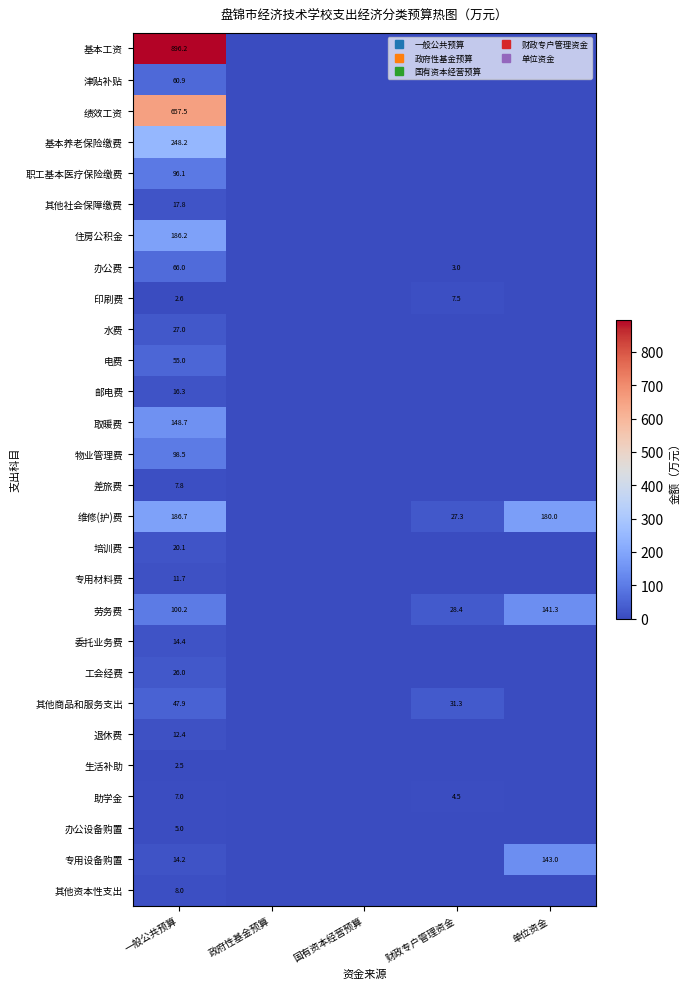

Which category has the highest value across all series?

一般公共预算